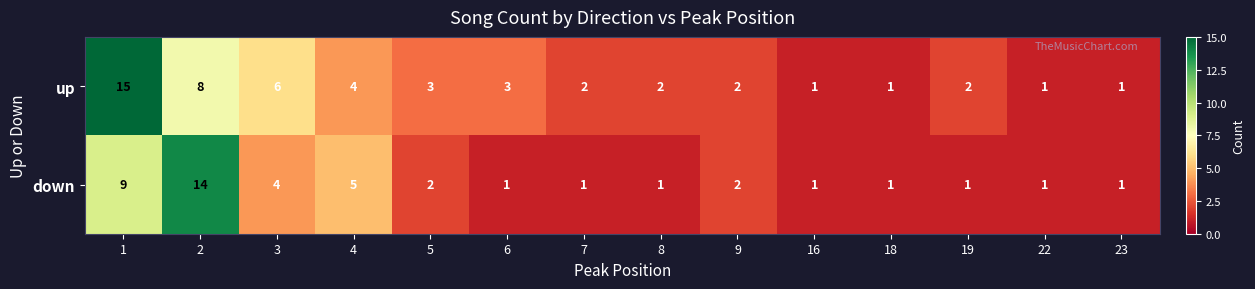

Which series has the largest total across all categories?

up